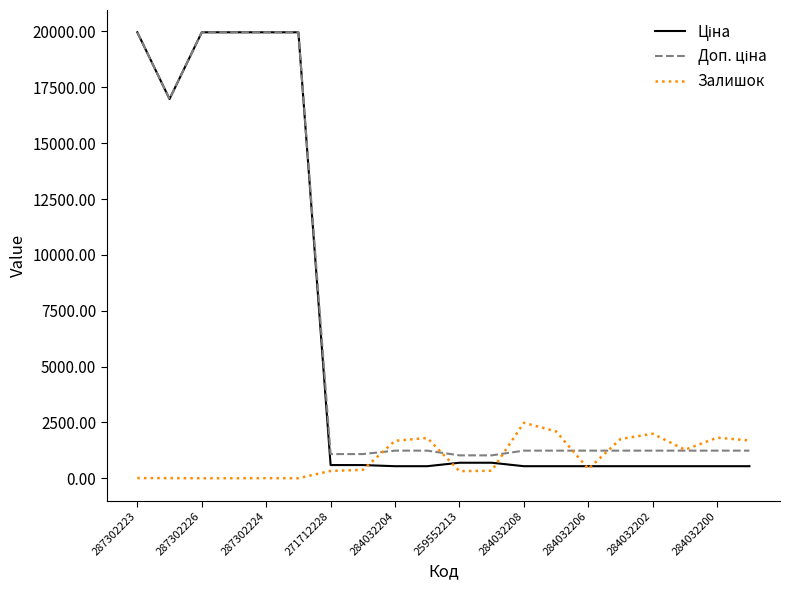

What is the maximum value shown in the chart?

19964.2